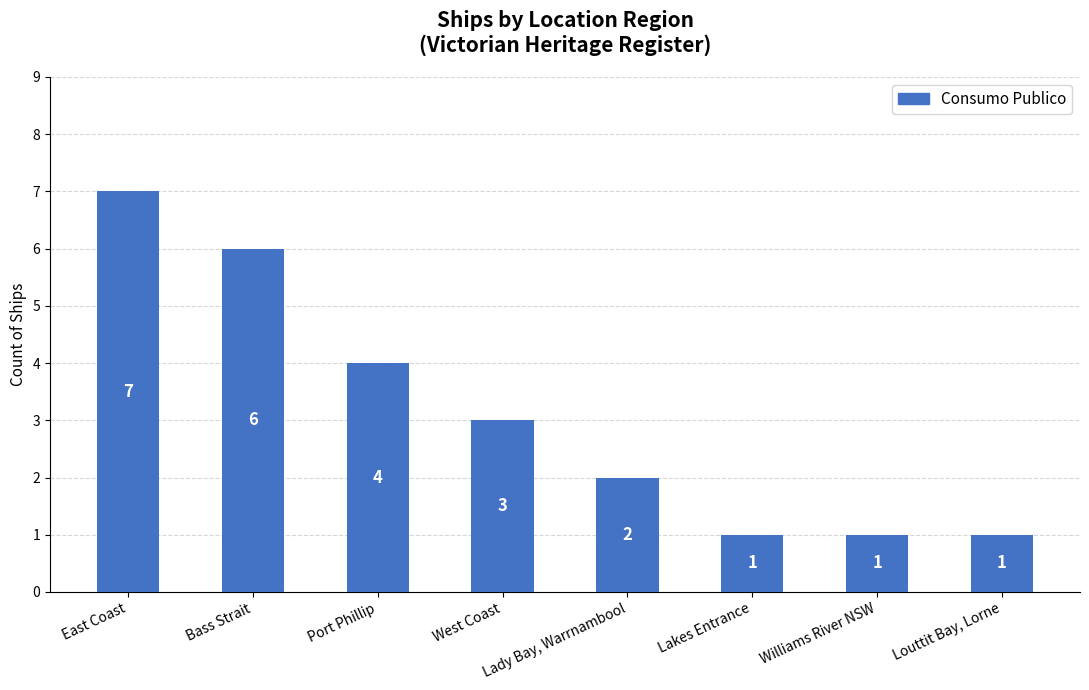

True or false: the data shows 5 at West Coast.

False